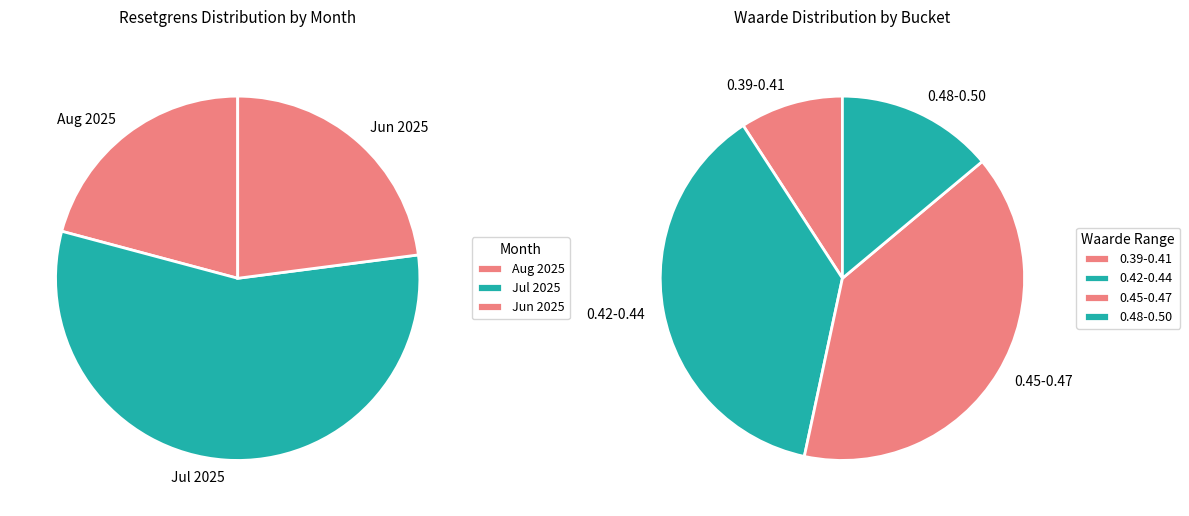

Does 2025-07-28 represent more than half of the total?

No